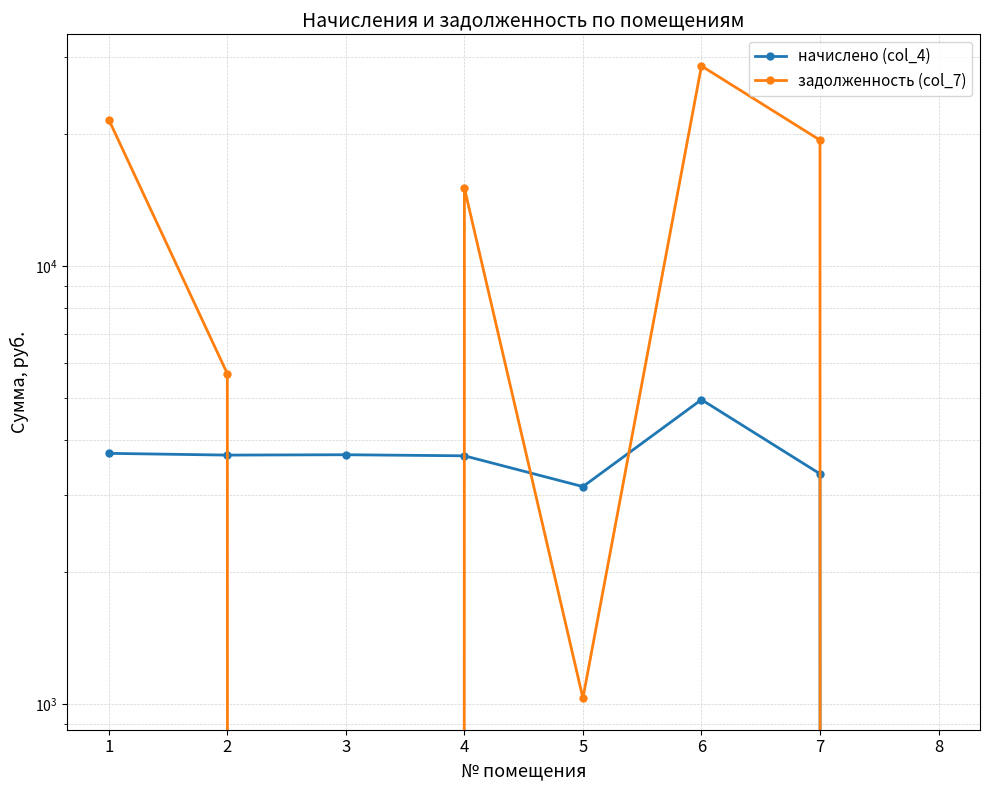

Is it true that начислено (col_4) equals 3735.4 at 1?

True